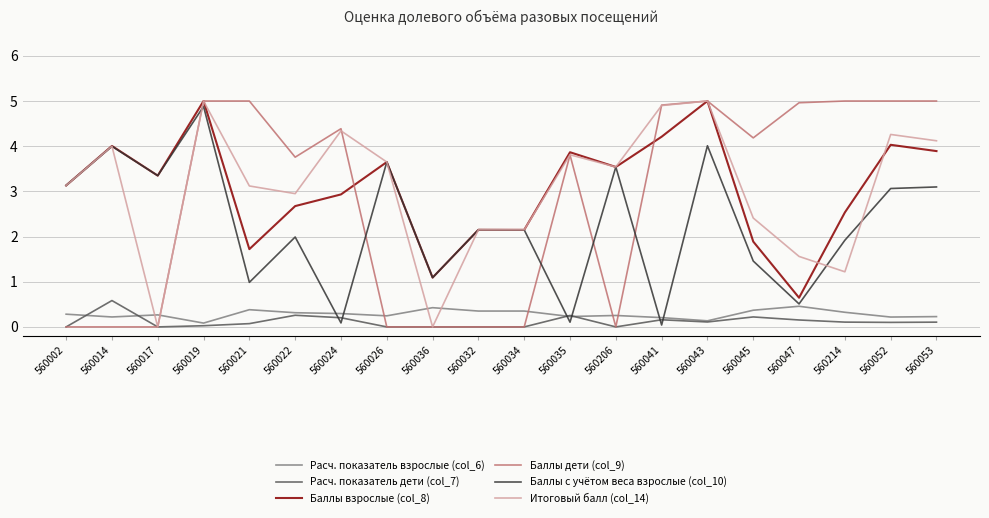

What is the difference between the second highest and second lowest values in the Баллы дети (col_9) series?

5.0